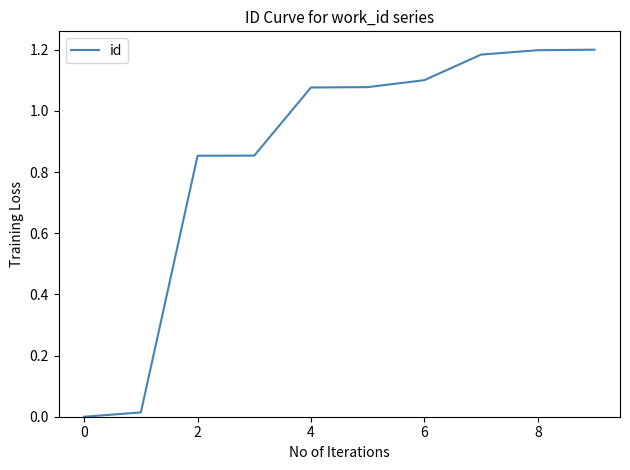

How many lines are shown in the chart?

1